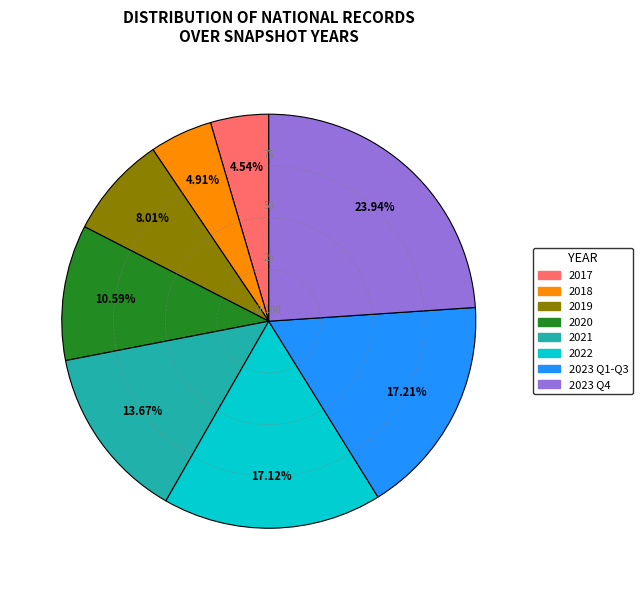

Does any single category account for the majority?

No